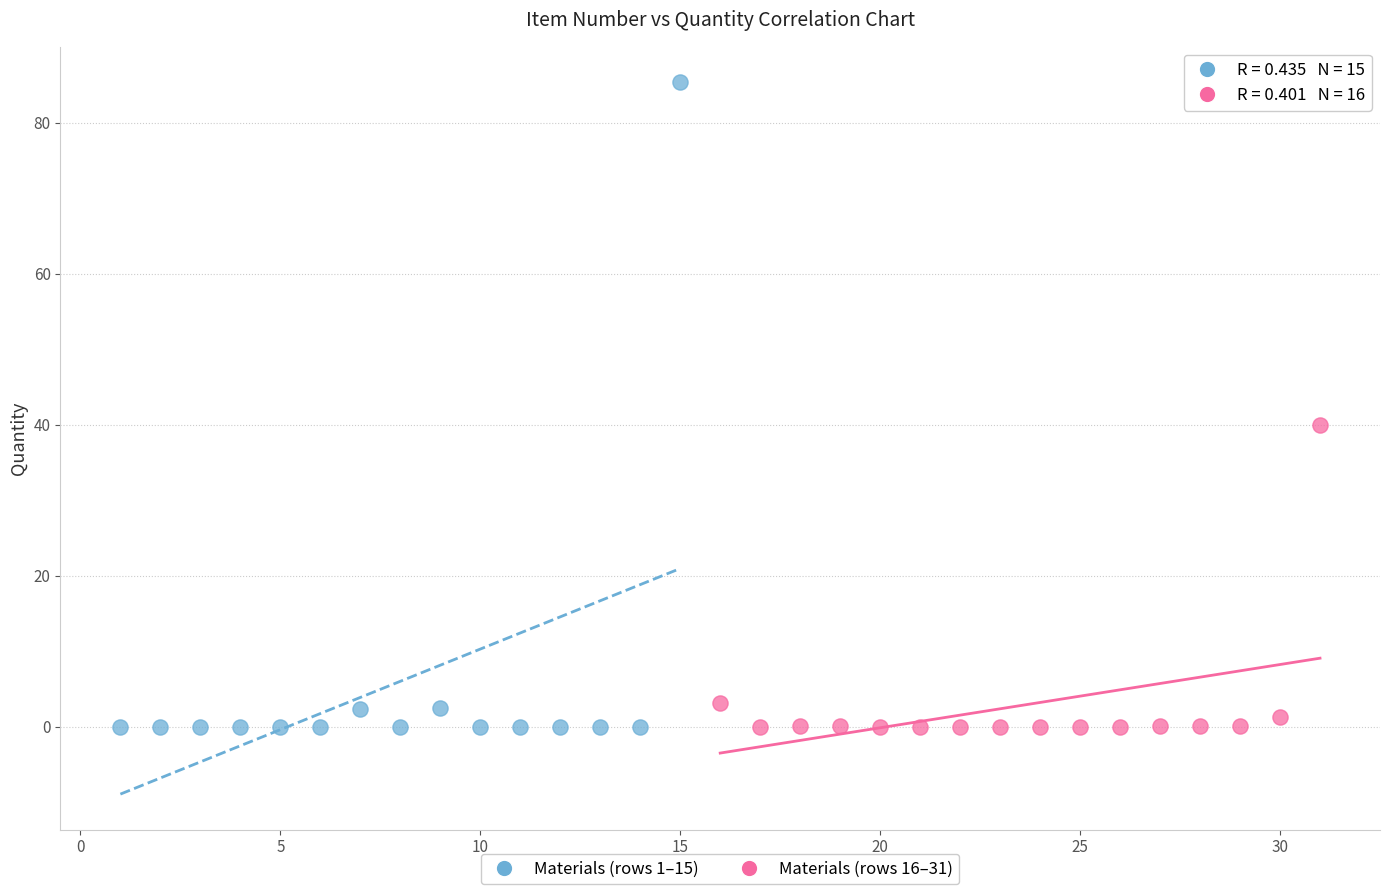

Which series reaches the maximum Y coordinate?

Materials (rows 1–15)